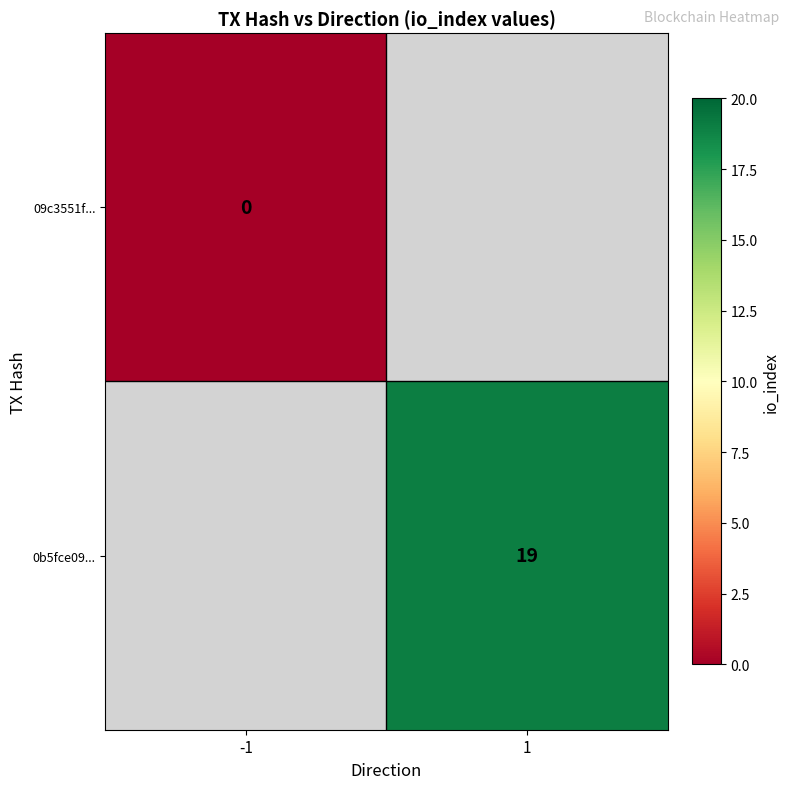

True or false: 0b5fce09... has a value of 33 at 1.

False